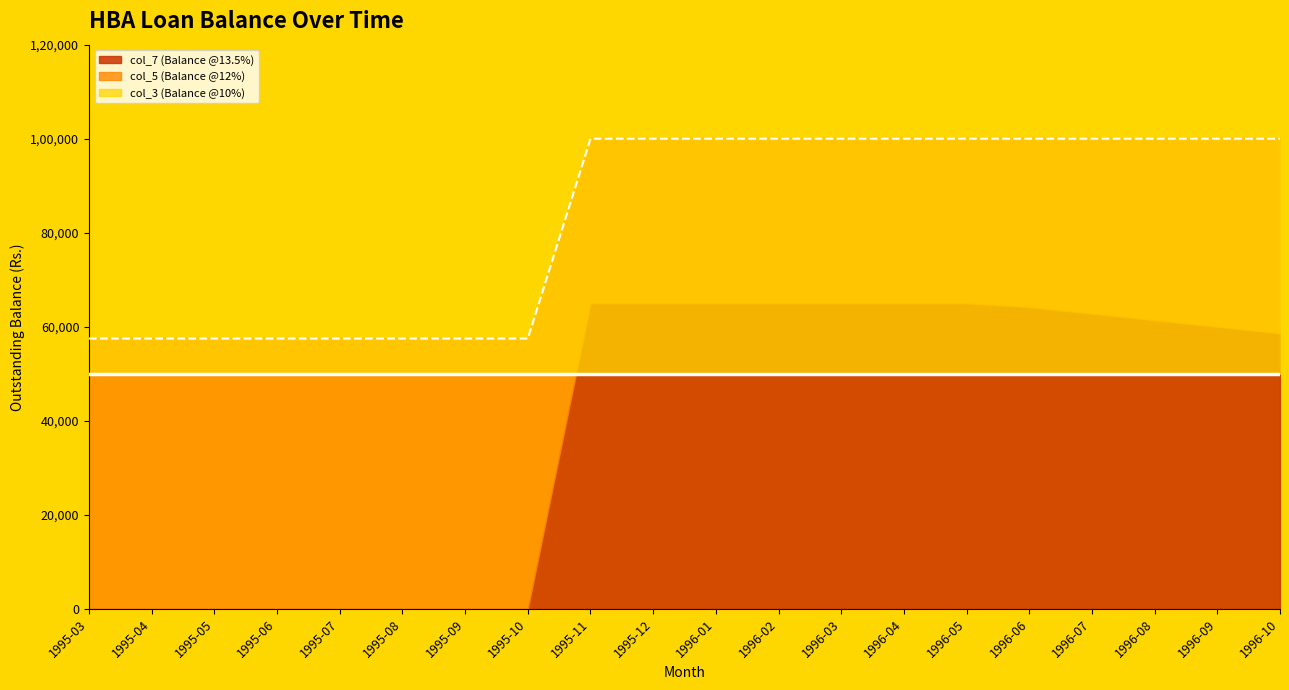

Reading left to right, list all the values displayed in this chart.

col_3 (Balance @10%): 50000	50000	50000	50000	50000	50000	50000	50000	50000	50000	50000	50000	50000	50000	50000	50000	50000	50000	50000	50000
col_5 (Balance @12%): 57500	57500	57500	57500	57500	57500	57500	57500	100000	100000	100000	100000	100000	100000	100000	100000	100000	100000	100000	100000
col_7 (Balance @13.5%): 0	0	0	0	0	0	0	0	65000	65000	65000	65000	65000	65000	65000	64200	62800	61400	60000	58600